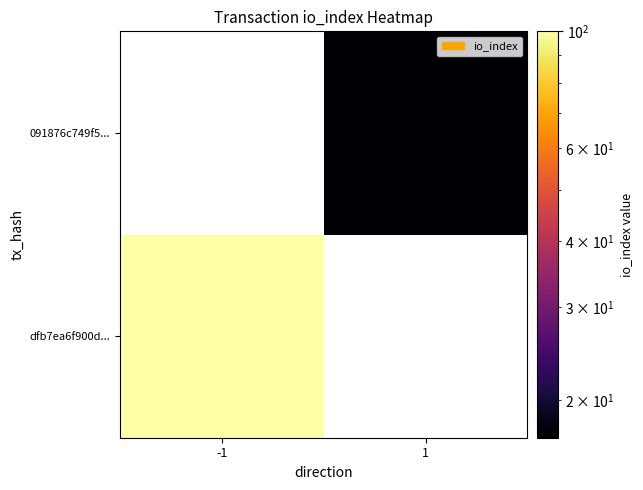

What is the smallest value displayed?

17.0